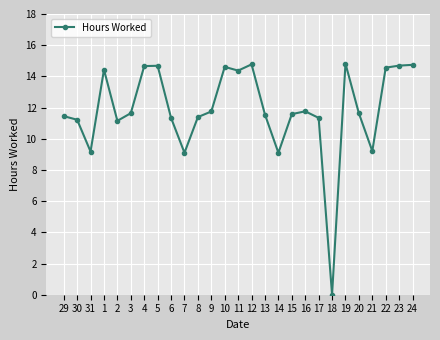

The value at 1 is 14.4. True or false?

True